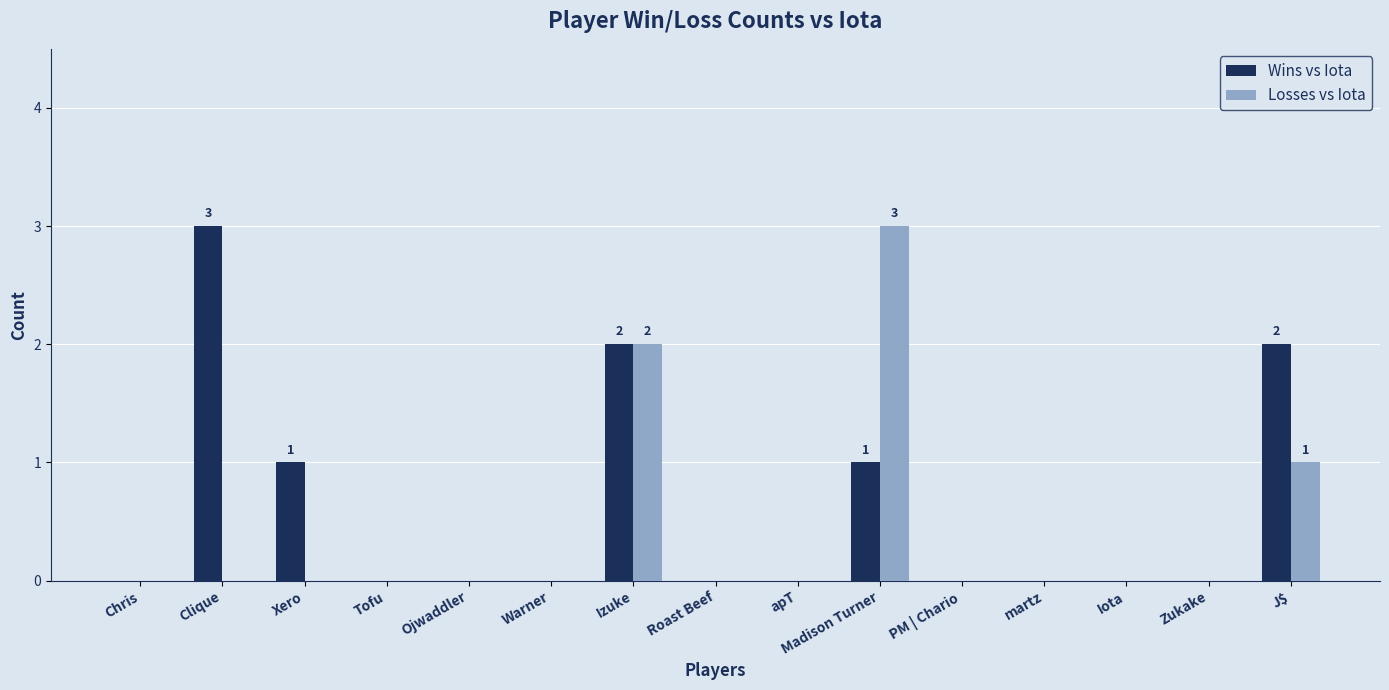

What is the greatest value displayed?

3